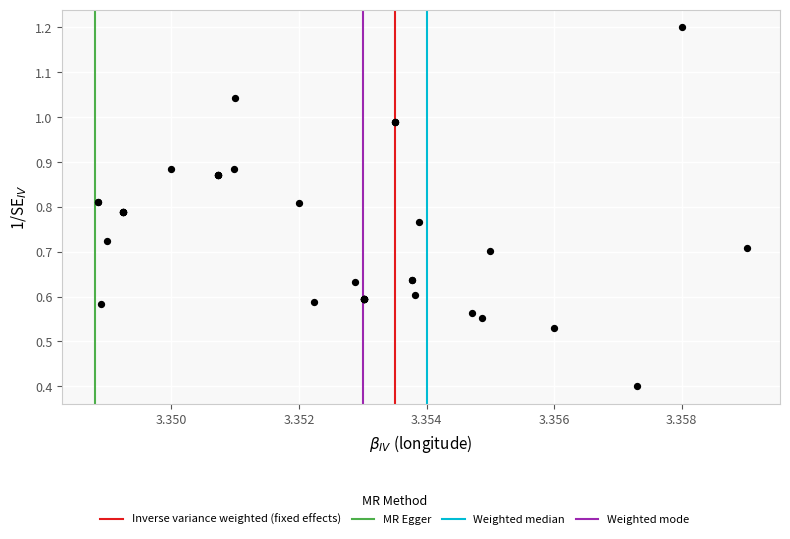

What Y value in the scatter plot is closest to 0?

0.4